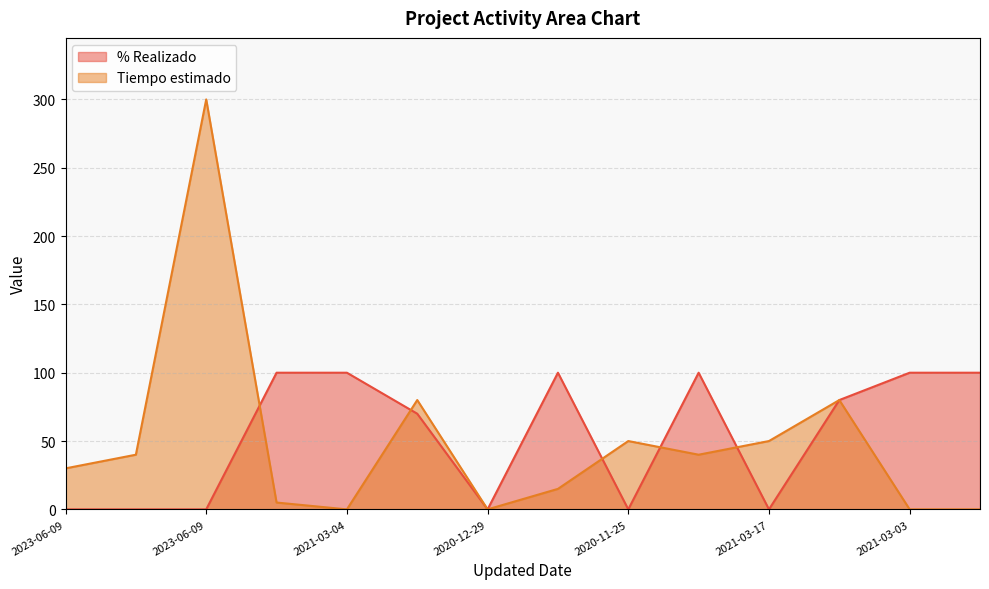

Between 2020-12-01 and 2021-03-03, which is larger?

2020-12-01